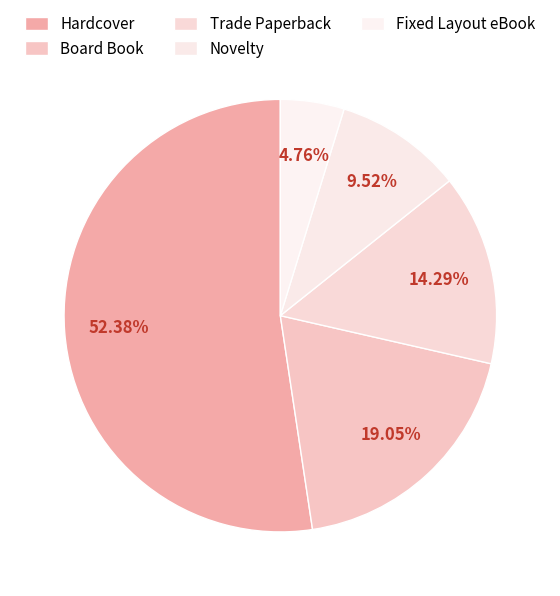

Rank the categories by value from lowest to highest.

Fixed Layout eBook, Novelty, Trade Paperback, Board Book, Hardcover